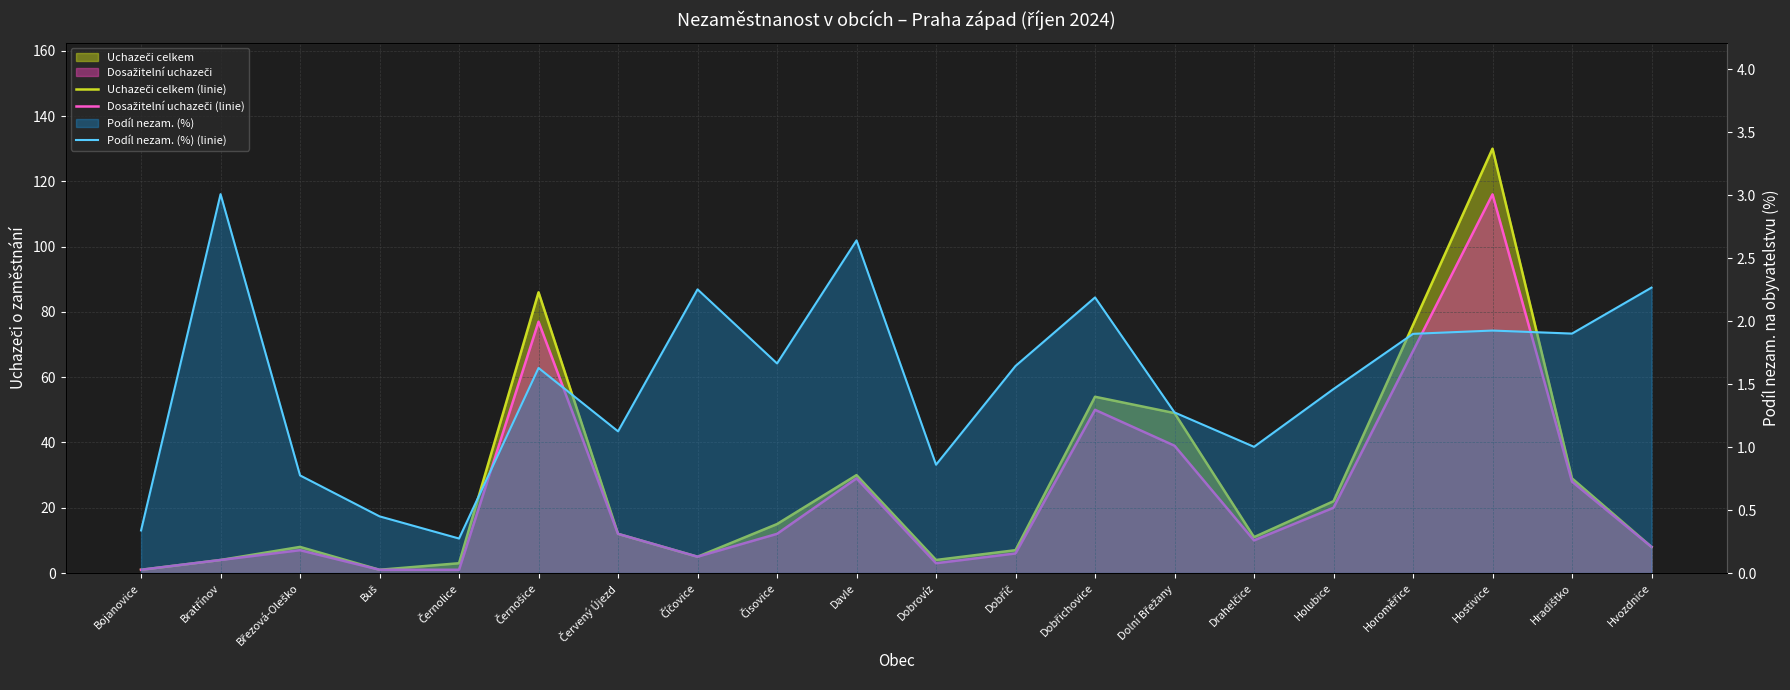

In Dosažitelní uchazeči (linie), how many points are higher than both neighbors (excluding endpoints)?

5